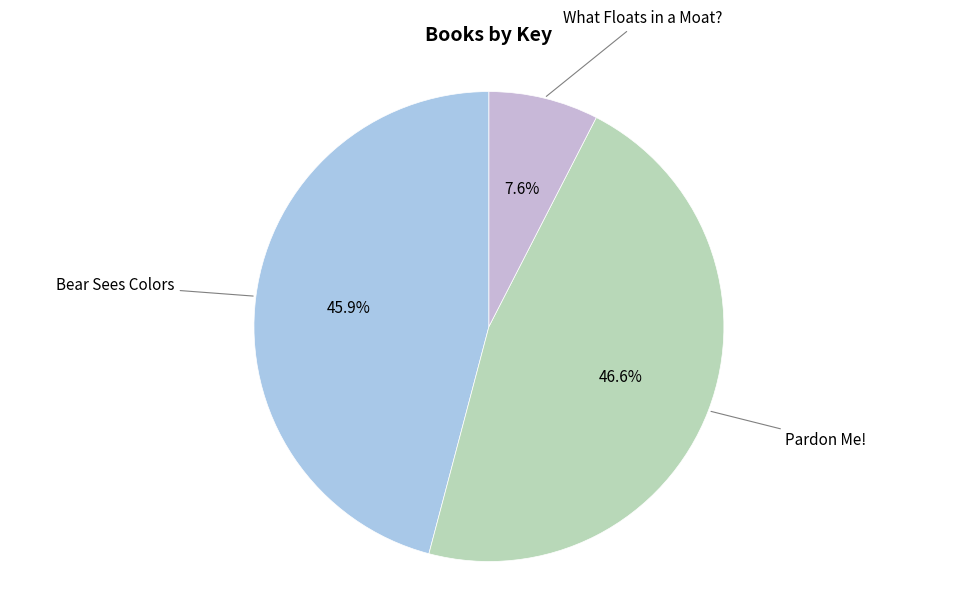

What percentage is the What Floats in a Moat? slice, to the nearest percent?

8%